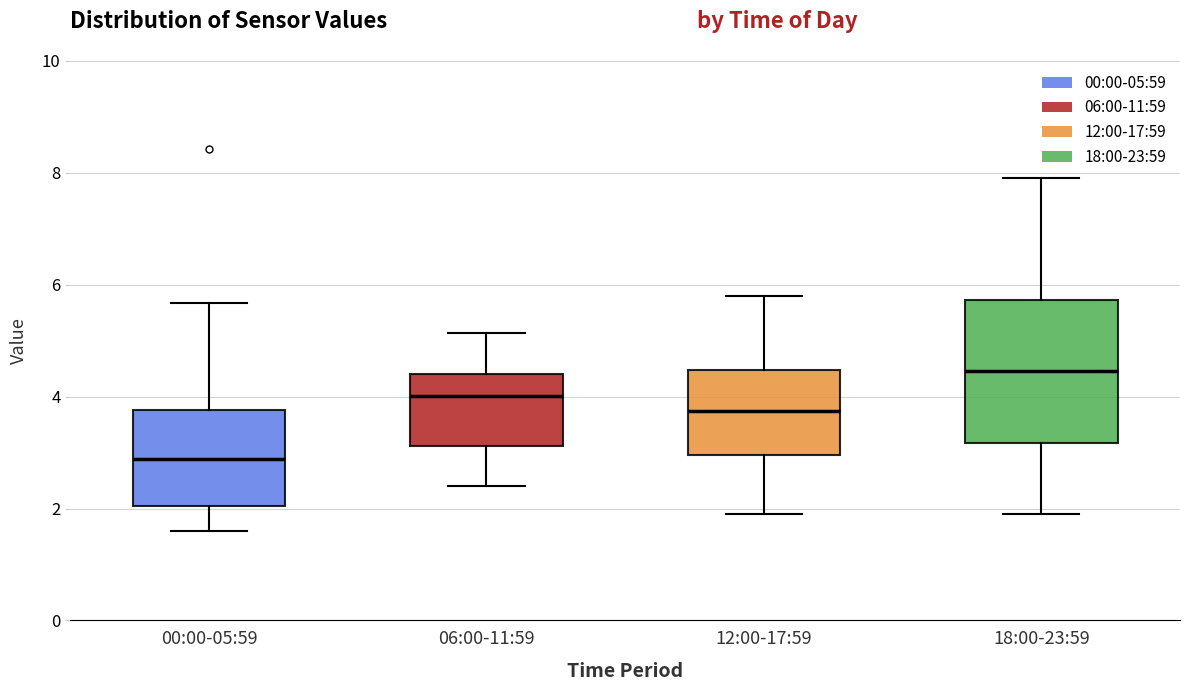

Reading left to right, transcribe this box plot: for each box, give where its median line is, the range the box spans, and where its two whiskers end, as read against the y-axis. The values are not printed on the chart, so give them approximately, as read against the axis.

00:00-05:59: median 2.8, box 2.0 to 3.8, whiskers 1.6 to 5.6
06:00-11:59: median 4.0, box 3.2 to 4.4, whiskers 2.4 to 5.2
12:00-17:59: median 3.8, box 3.0 to 4.4, whiskers 2.0 to 5.8
18:00-23:59: median 4.4, box 3.2 to 5.8, whiskers 2.0 to 8.0